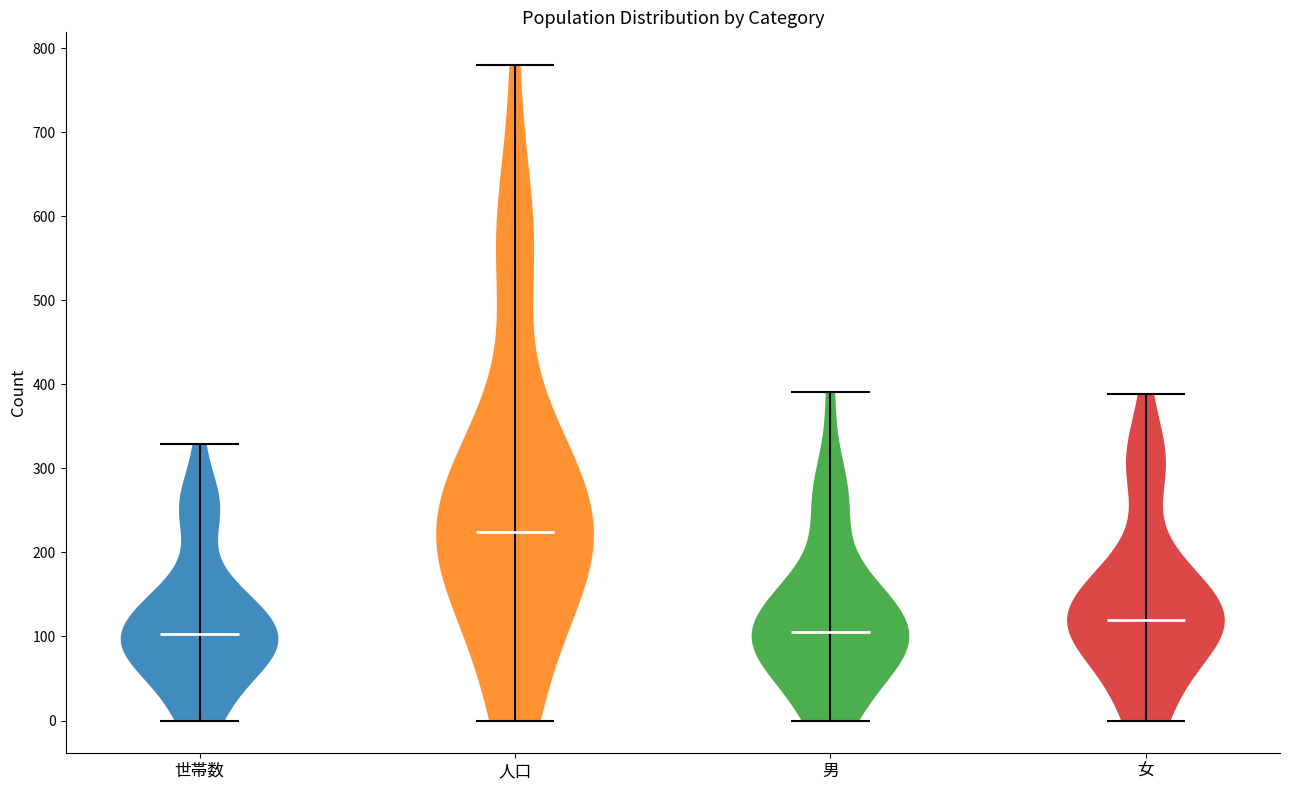

Reading left to right, read every violin against the y-axis: where its median line is, and the lowest and highest points it reaches. The values are not printed on the chart, so give them approximately, as read against the axis.

世帯数: median line 100, lowest point 0, highest point 330
人口: median line 220, lowest point 0, highest point 780
男: median line 110, lowest point 0, highest point 390
女: median line 120, lowest point 0, highest point 390